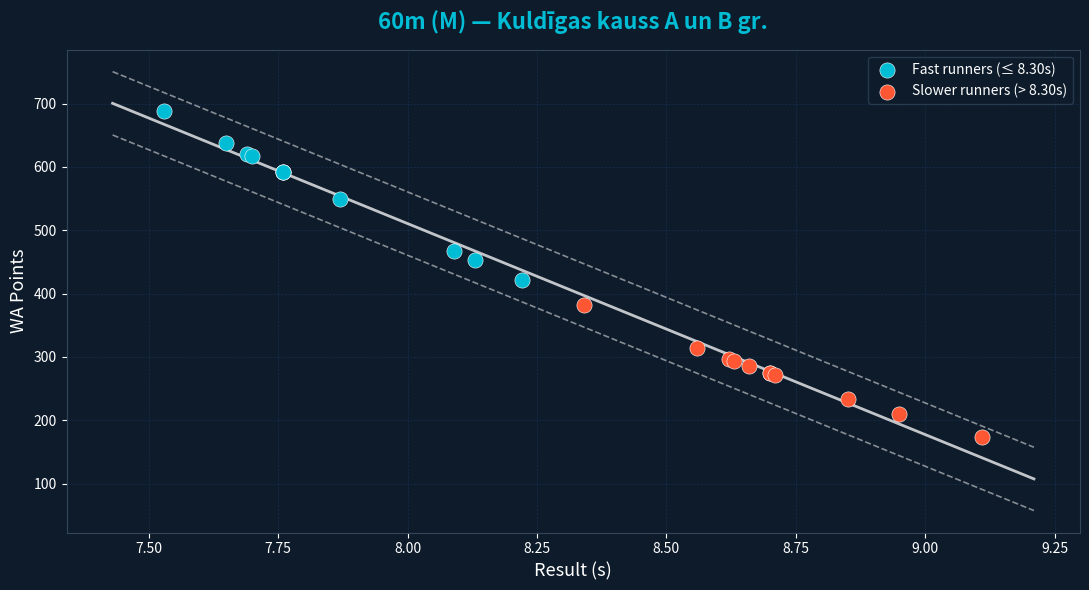

Which series reaches the minimum Y coordinate?

Slower runners (> 8.30s)